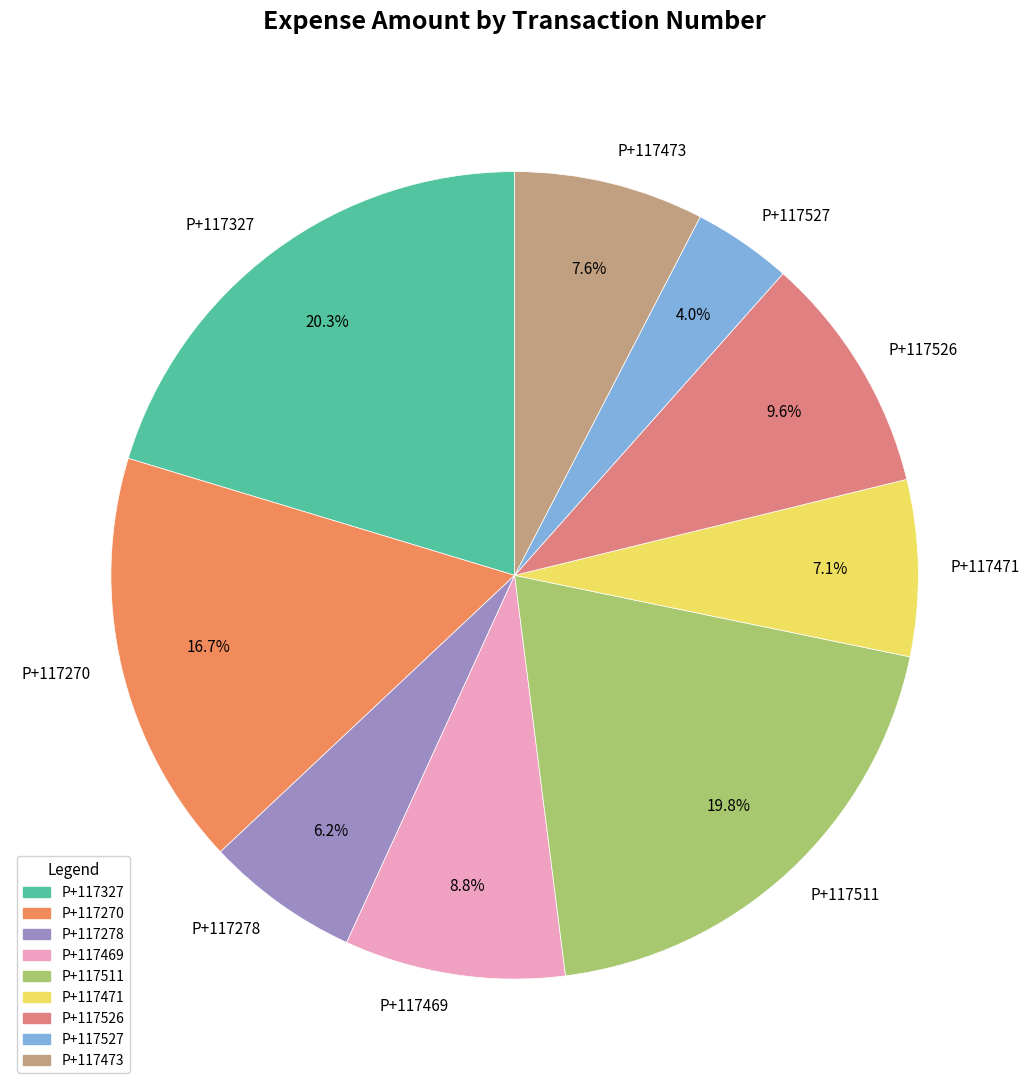

What is the ratio of the value at P+117511 to the value at P+117270?

1.2